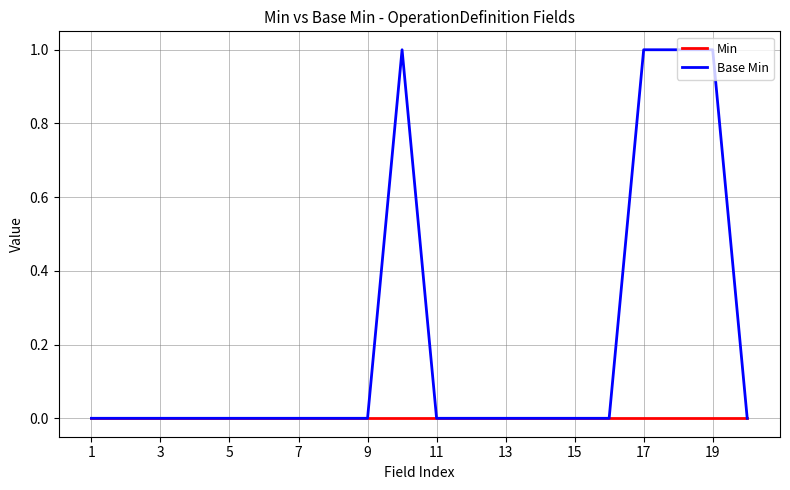

Which series has the widest spread of values?

Base Min